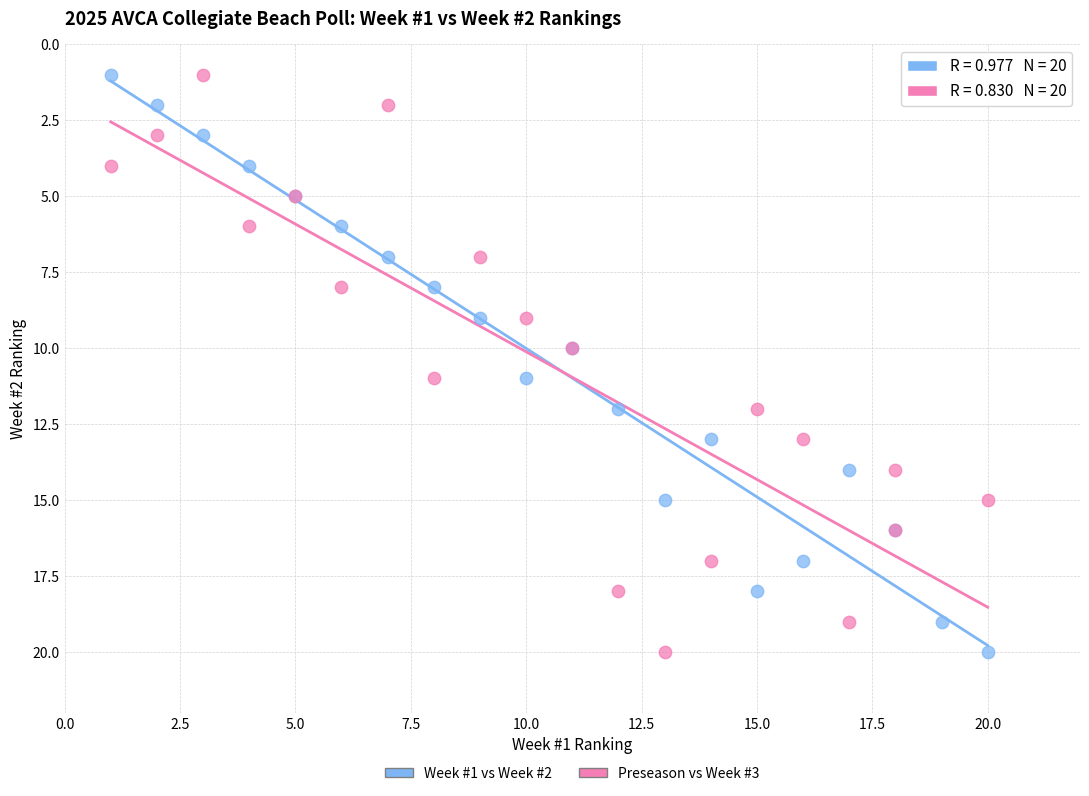

What are all the series names shown in the legend?

Week #1 vs Week #2, Preseason vs Week #3